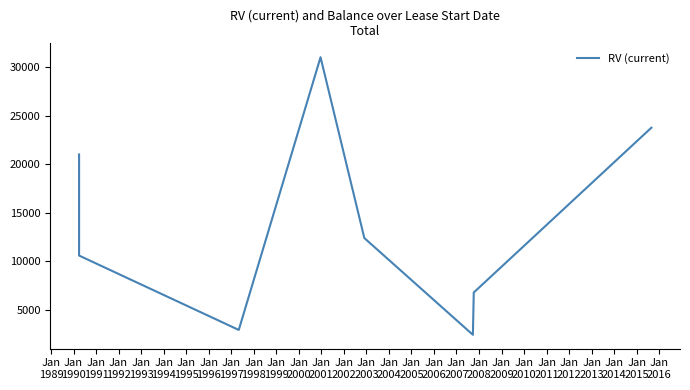

What is the greatest value displayed?

31000